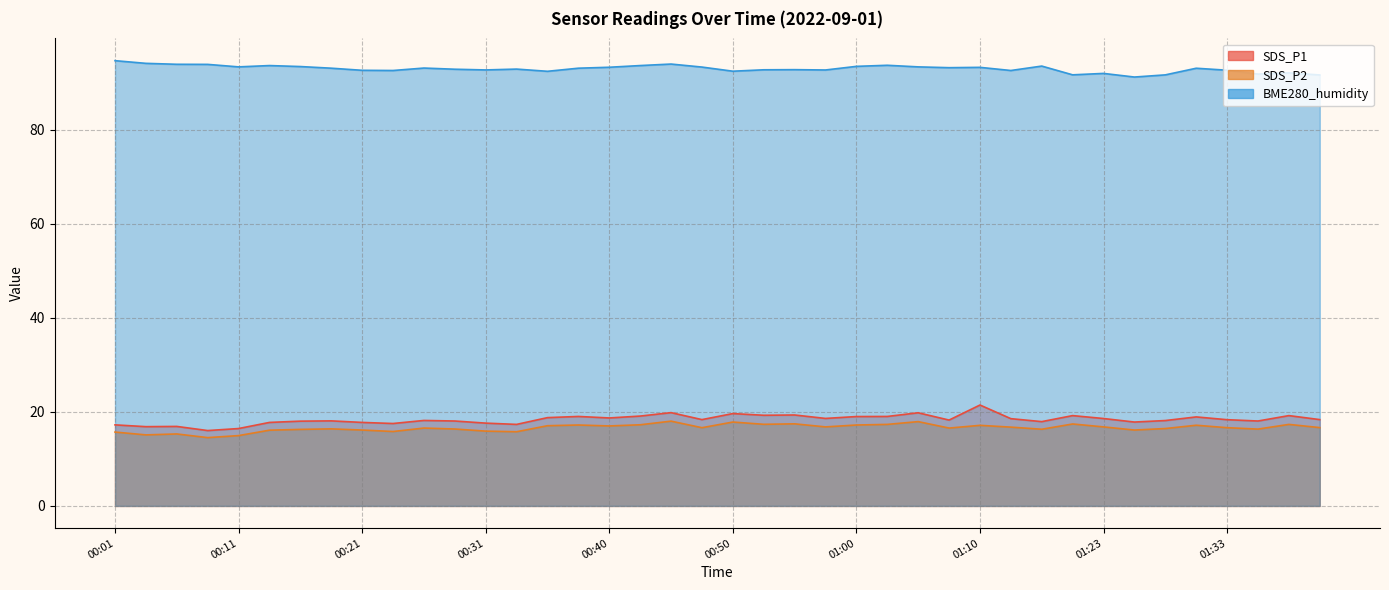

At 01:30, list the series in order from largest to smallest.

BME280_humidity, SDS_P1, SDS_P2